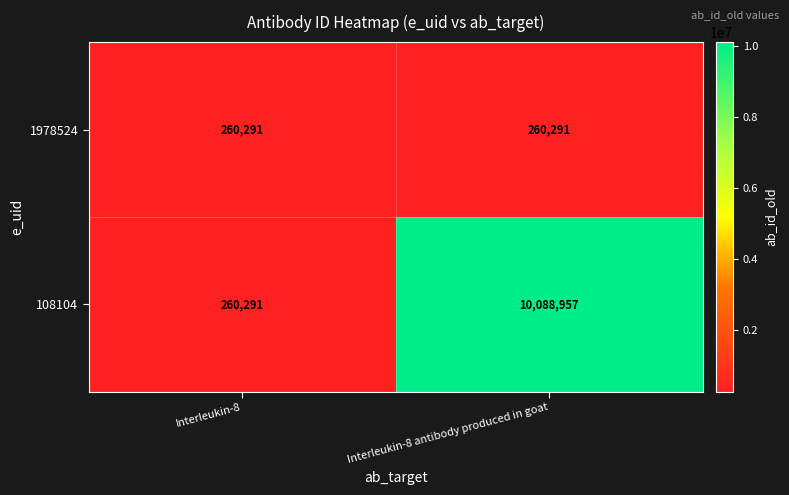

What is the maximum value for 108104?

10088957